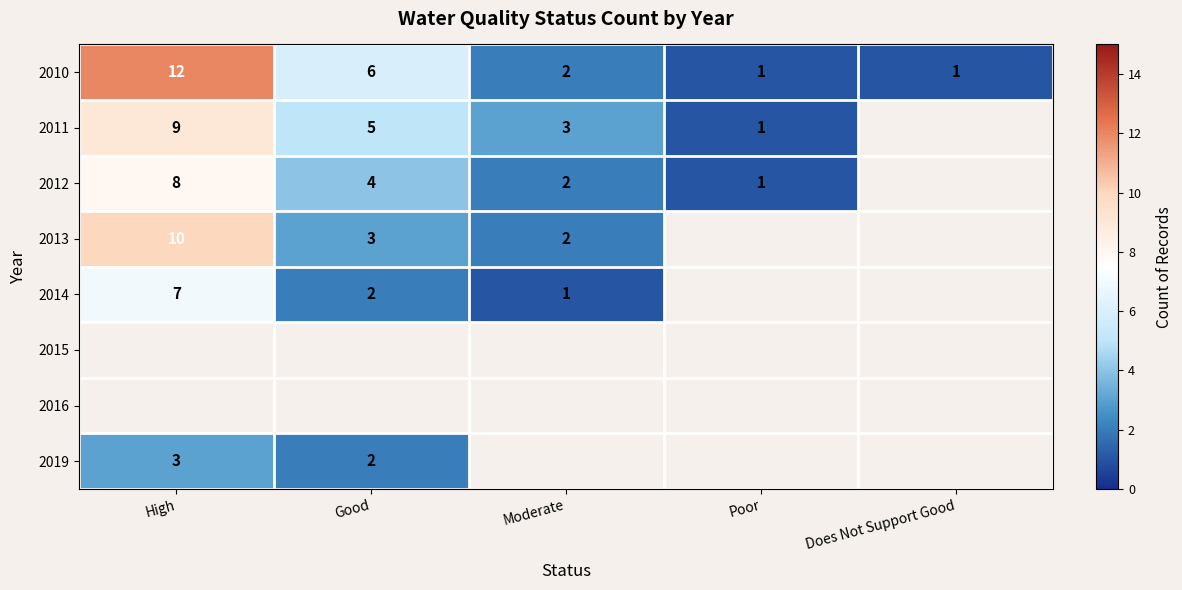

The 2013 series shows 14 at High. True or false?

False